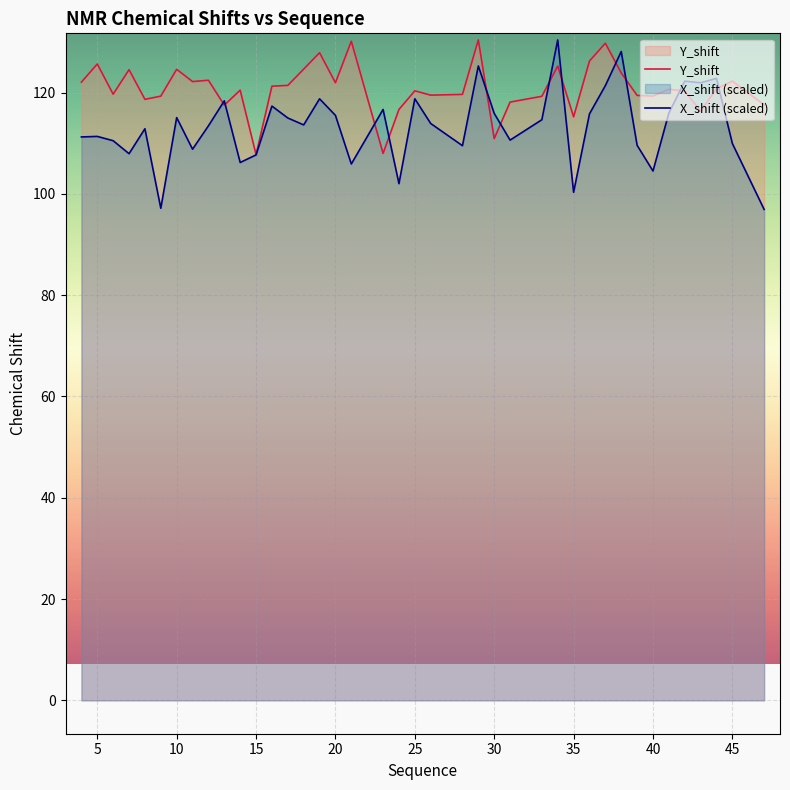

True or false: X_shift (scaled) and Y_shift intersect in this chart.

True